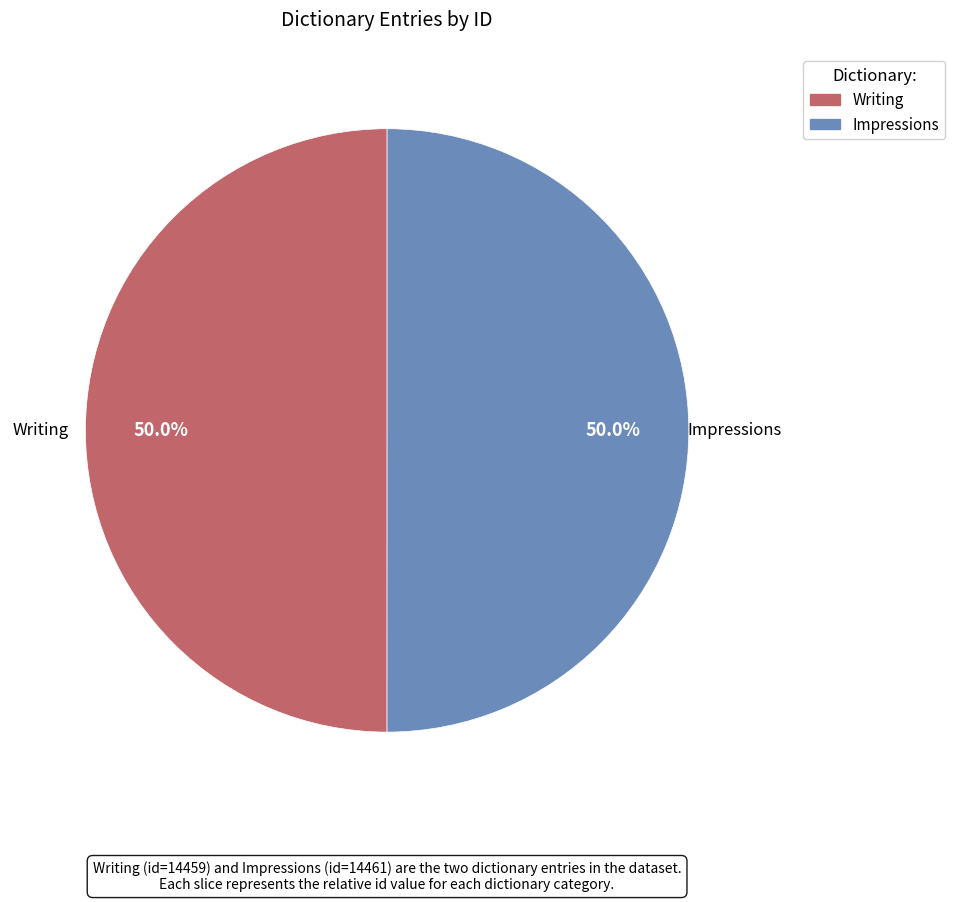

What percentage is NOT represented by Impressions?

50.0%